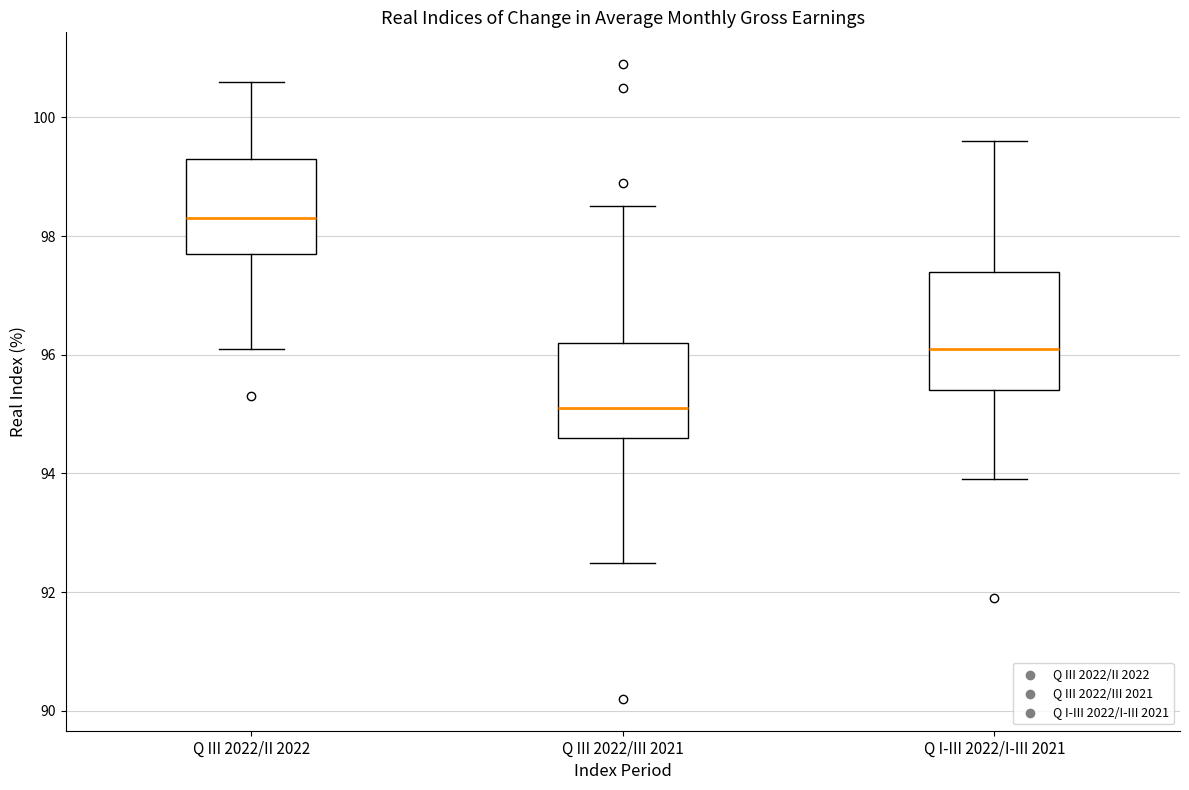

Reading left to right, read every box against the y-axis: the position of its median line, the range the box covers, and the ends of its whiskers. The values are not printed on the chart, so give them approximately, as read against the axis.

Q III 2022/II 2022: median 98.4, box 97.8 to 99.4, whiskers 96.2 to 100.6
Q III 2022/III 2021: median 95.2, box 94.6 to 96.2, whiskers 92.6 to 98.6
Q I-III 2022/I-III 2021: median 96.2, box 95.4 to 97.4, whiskers 94.0 to 99.6